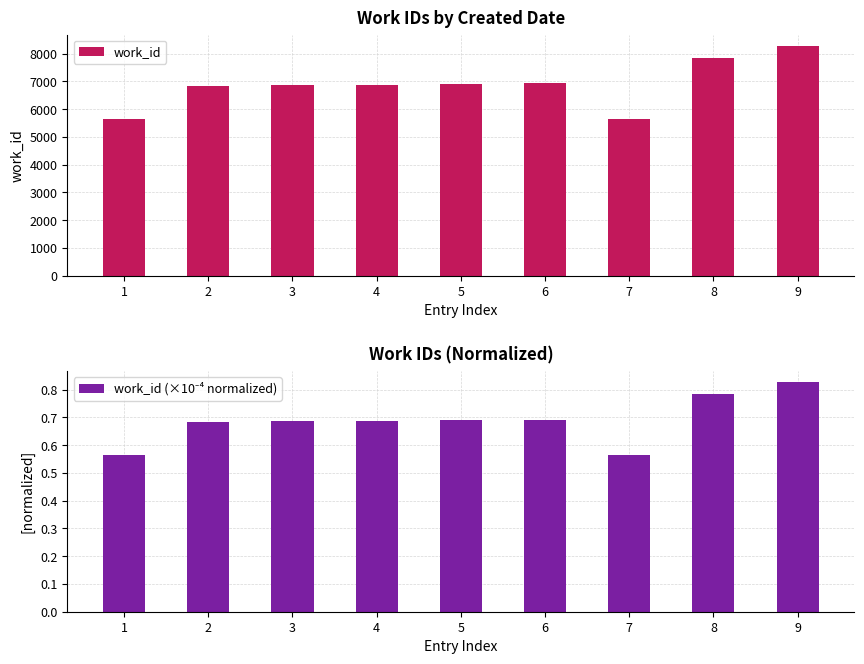

Reading left to right, extract all data points from this chart.

work_id: 5657.0	6836.0	6862.0	6866.0	6896.0	6925.0	5657.0	7856.0	8268.0
work_id (×10⁻⁴ normalized): 0.6	0.7	0.7	0.7	0.7	0.7	0.6	0.8	0.8